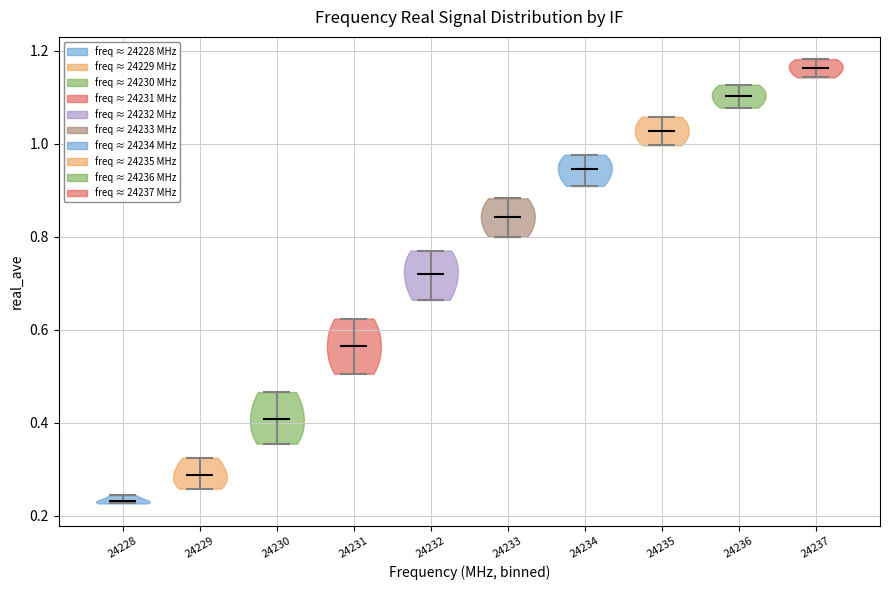

Where does the median line of the violin at x = 24235 sit on the y-axis? The values are not printed on the chart, so give them approximately, as read against the axis.

1.02